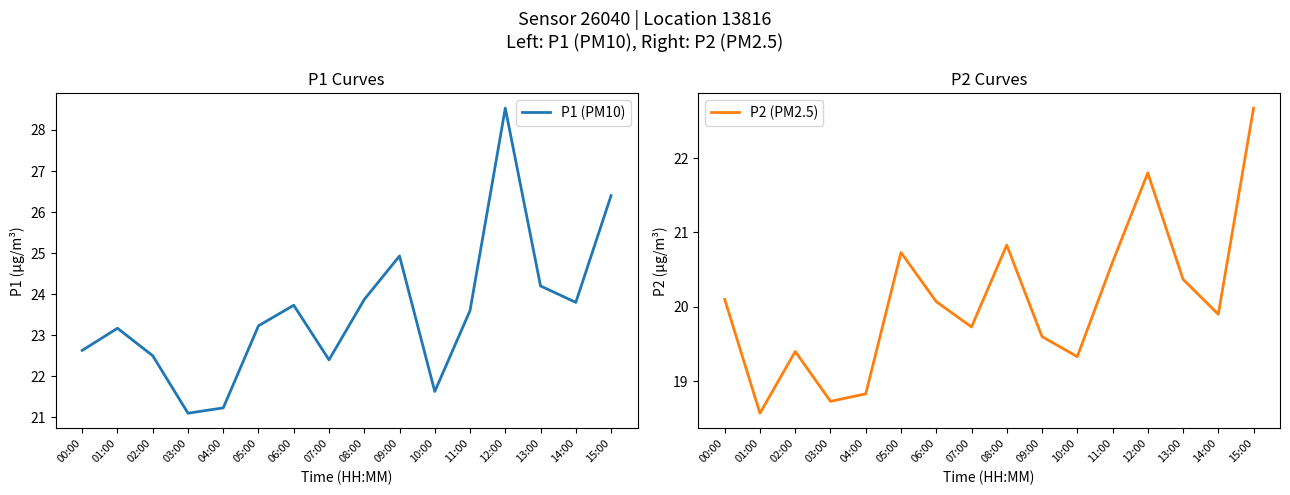

List the series in order of their overall mean, lowest first.

P2 (PM2.5), P1 (PM10)